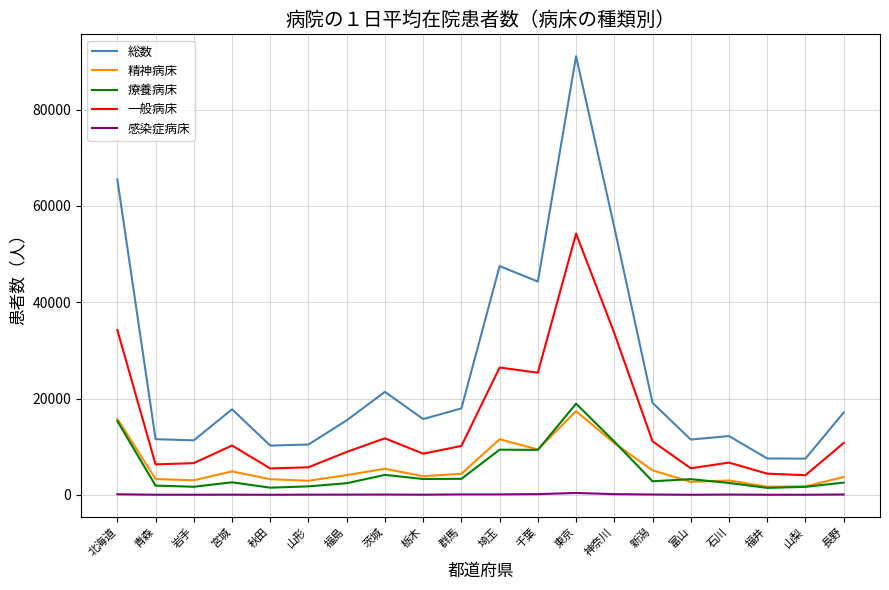

Is it true that 一般病床 equals 11118 at 新潟?

True